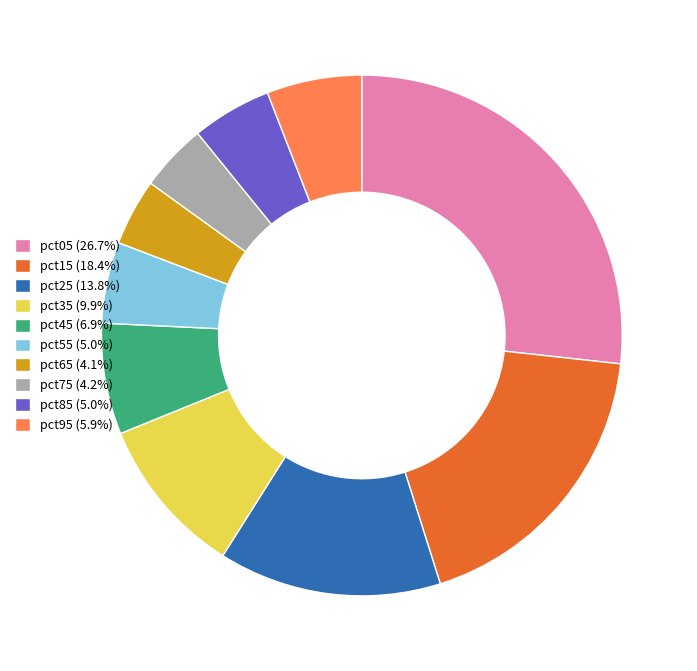

How many segments does this pie chart have?

10